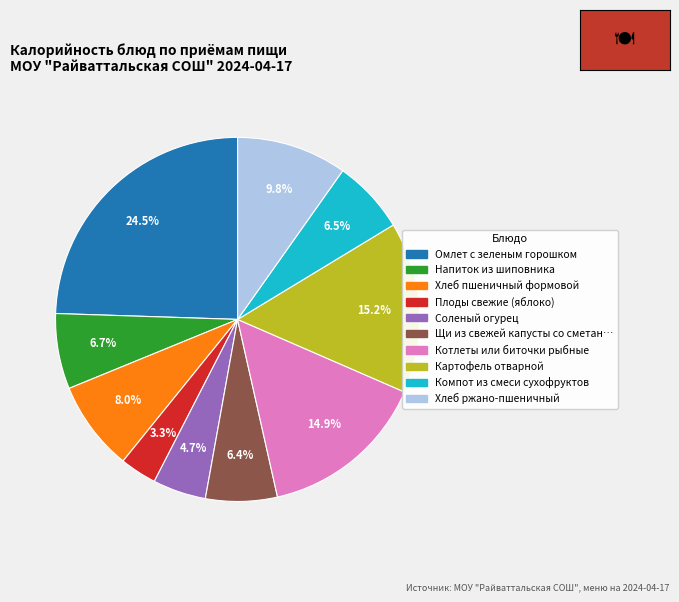

Is there any slice that represents more than half of the pie?

No